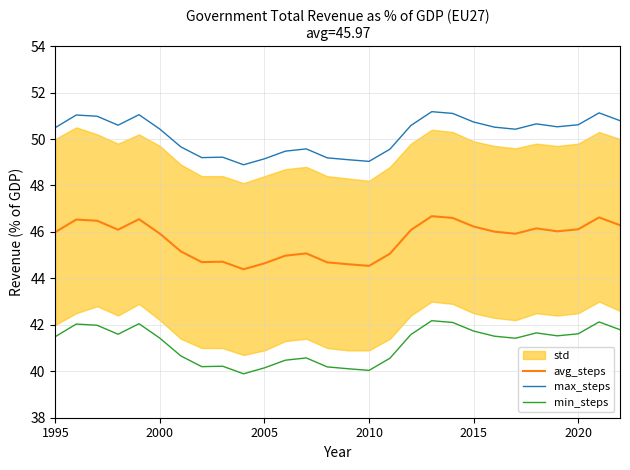

What is the lowest value of the max_steps series?

48.9